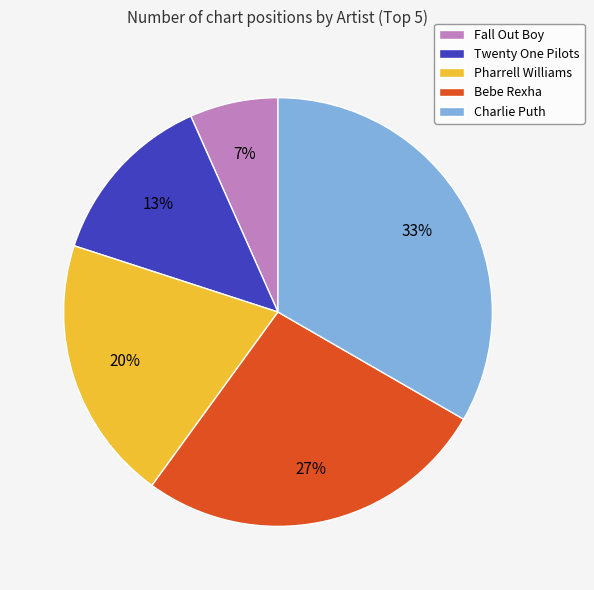

Which slice is the largest?

Charlie Puth